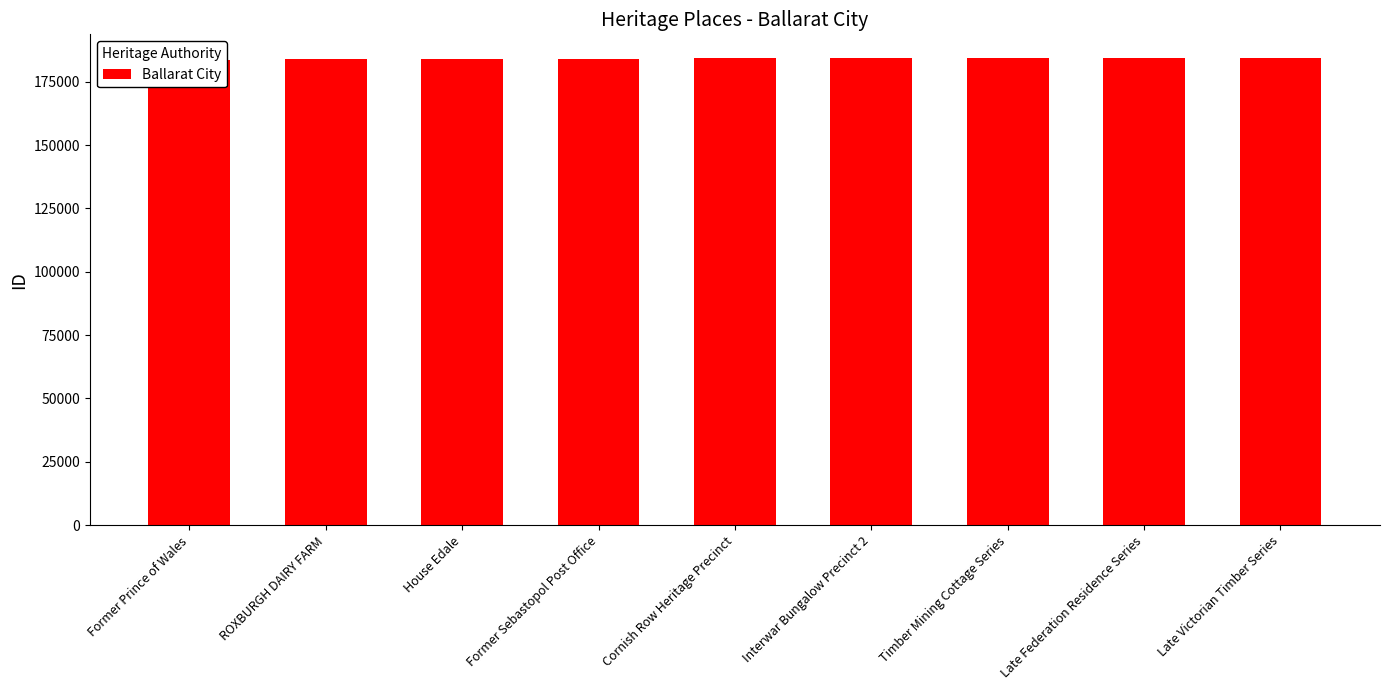

What is the label of the 6th bar from the right?

Former Sebastopol Post Office